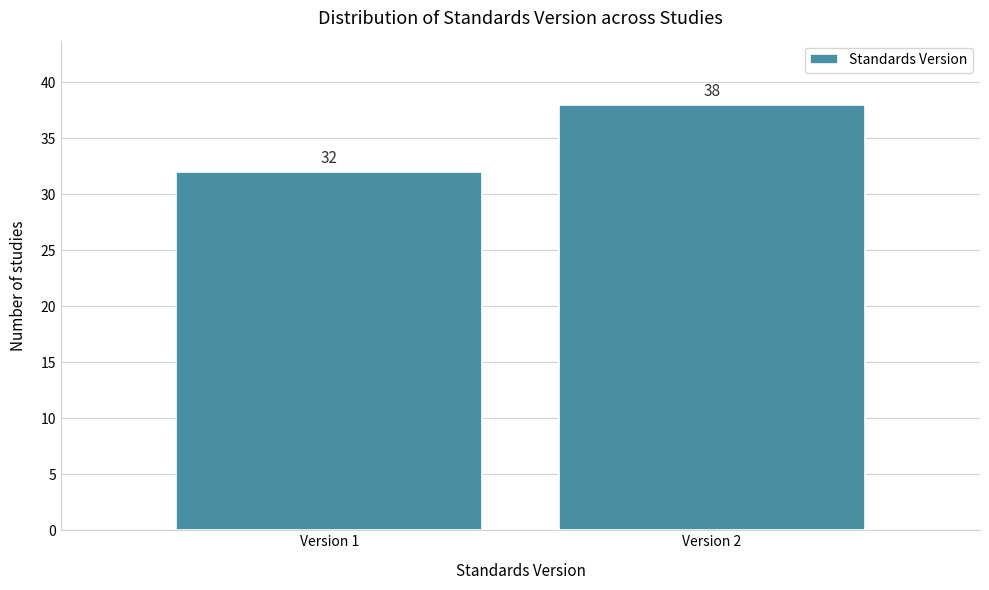

Reading left to right, transcribe all the data shown in this chart.

Version 1=32	Version 2=38